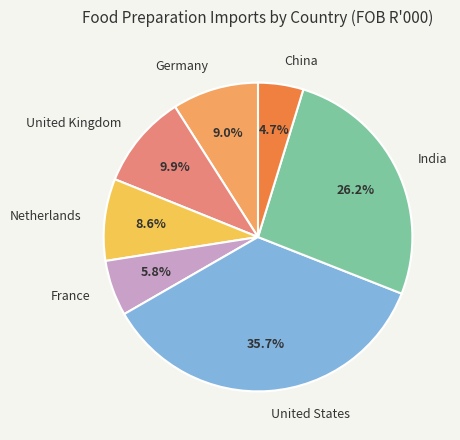

To the nearest percent, what is the difference between the largest and smallest slice percentages?

31%